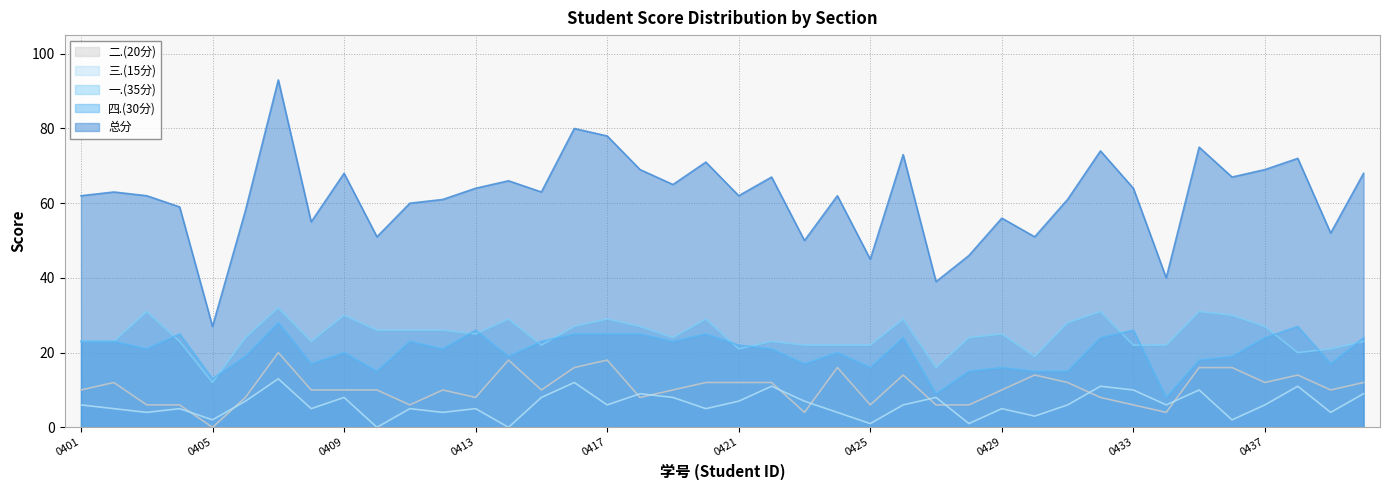

At which label is 总分 closest to 60?

2314230411